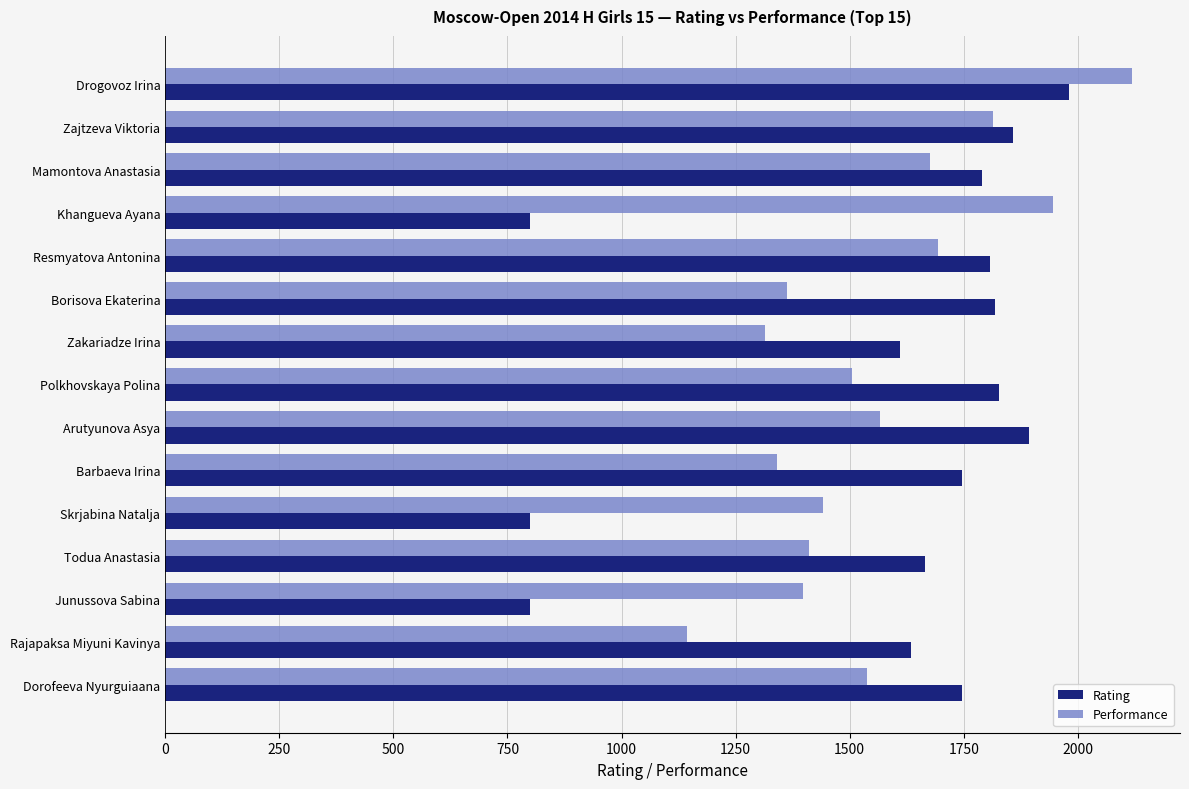

At Skrjabina Natalja, list the series in order from largest to smallest.

Performance, Rating